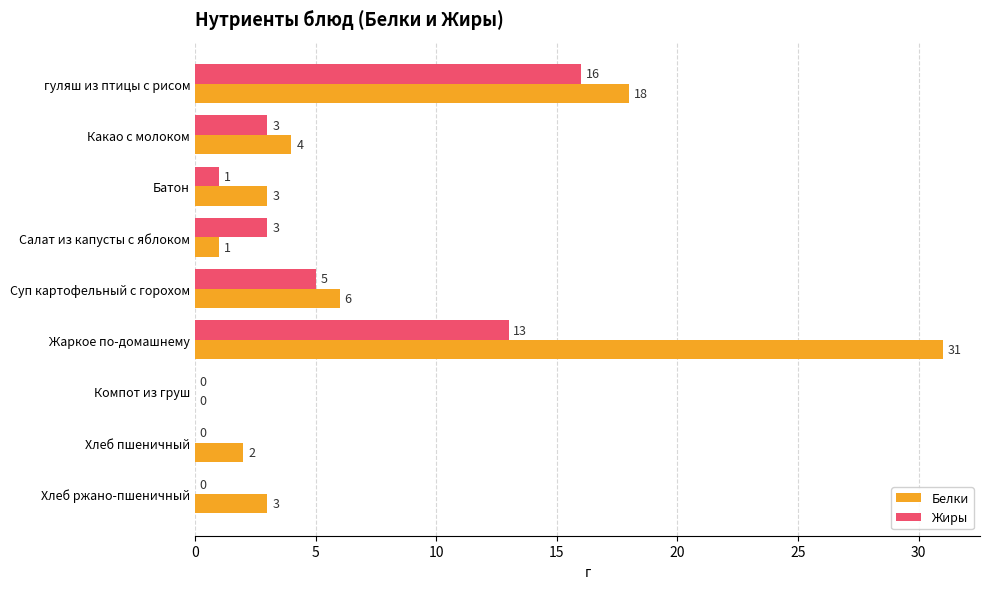

Where is Жиры nearest to the value 8?

Суп картофельный с горохом